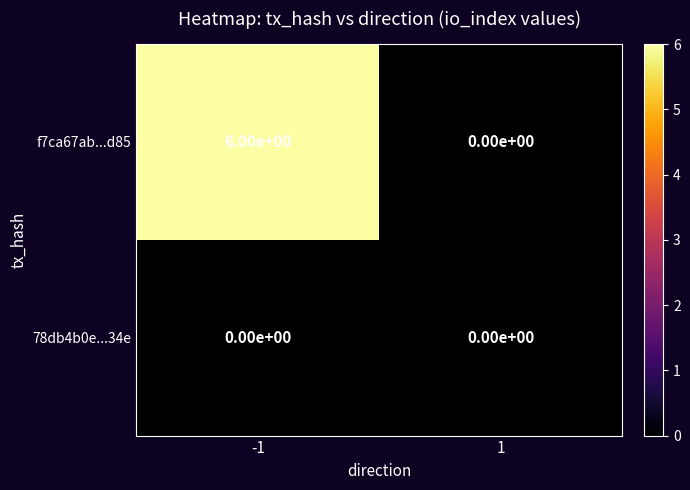

What is the highest value of the f7ca67ab...d85 series?

6